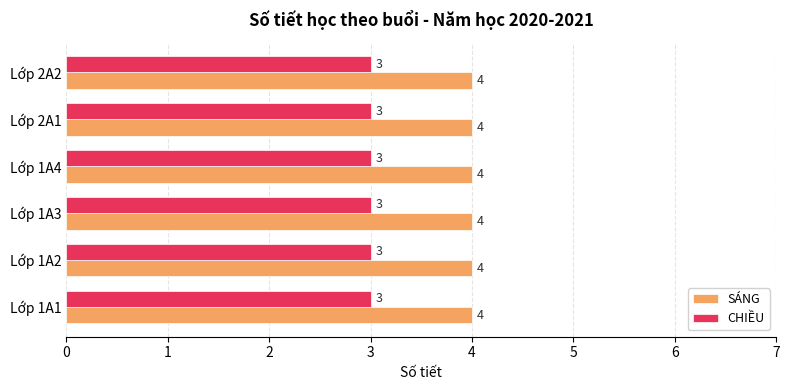

What is the difference between the highest and lowest values at Lớp 2A2?

1